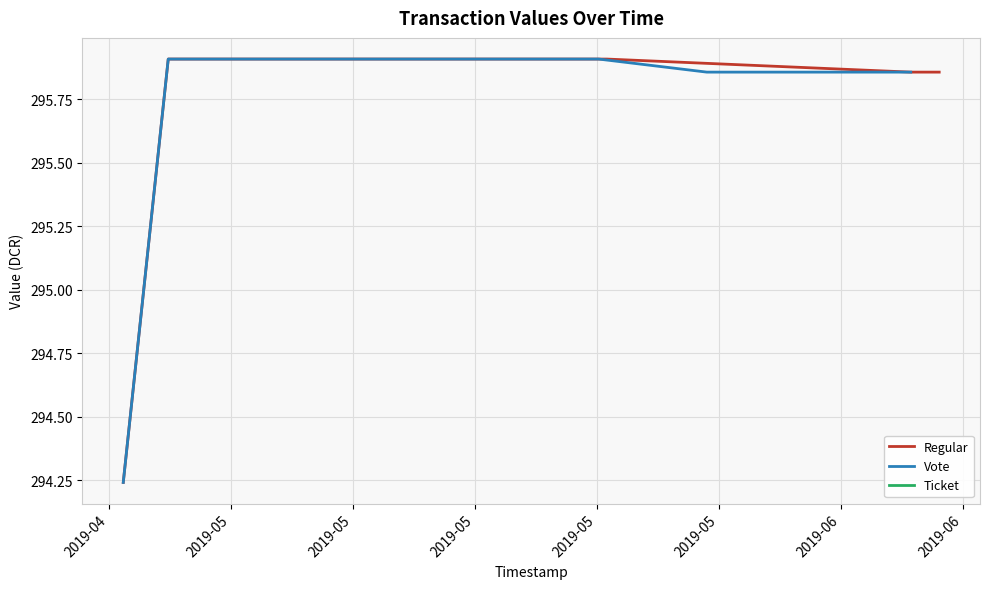

How many categories are shown in the chart?

10